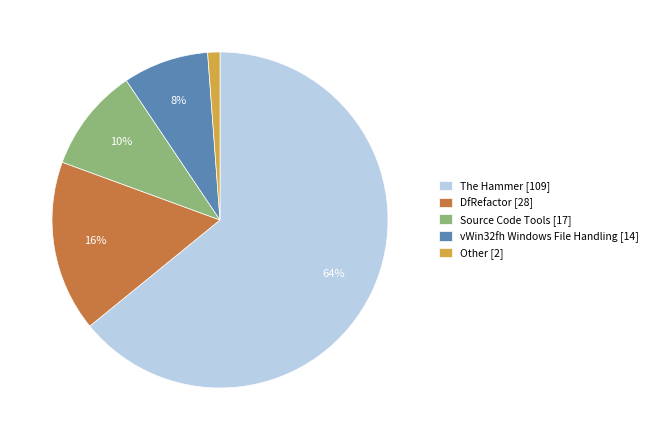

Which slice is the largest?

The Hammer